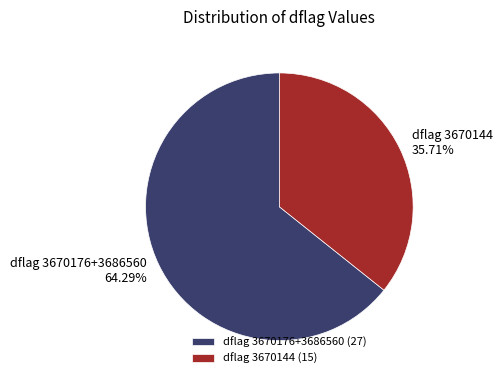

Which has a higher value, dflag 3670144 or dflag 3670176+3686560?

dflag 3670176+3686560